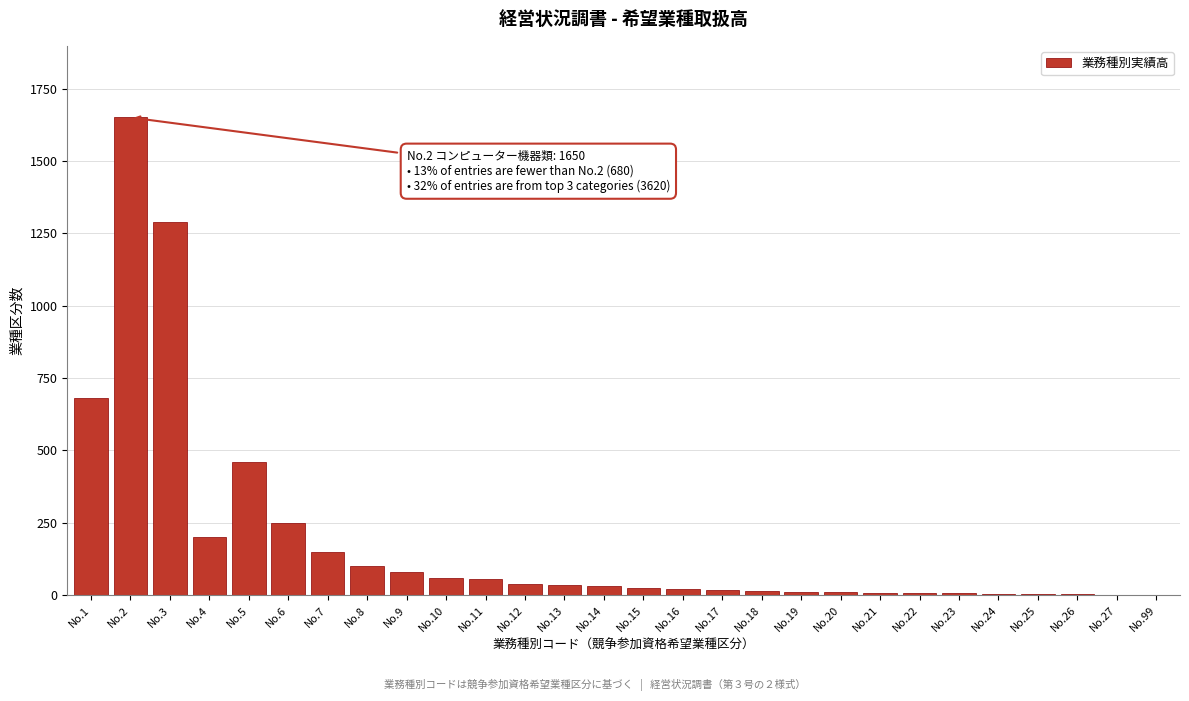

Which label corresponds to the largest value in the chart?

No.2